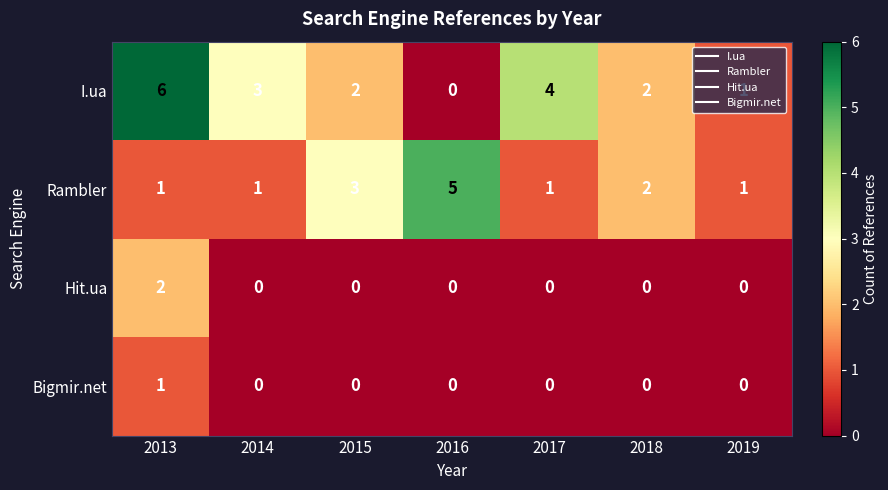

What is the maximum value shown in the chart?

6